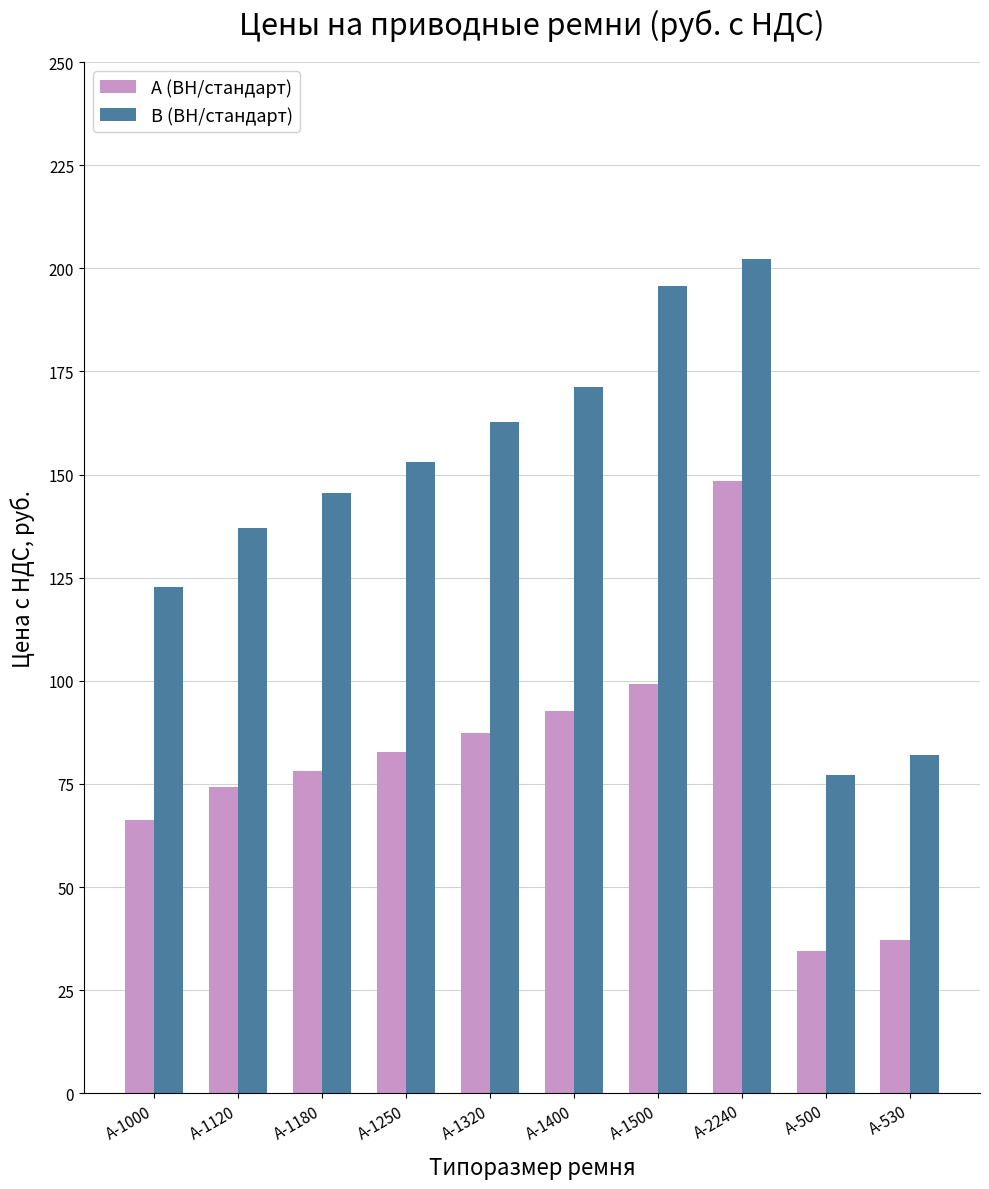

Which series has the widest spread of values?

В (ВН/стандарт)